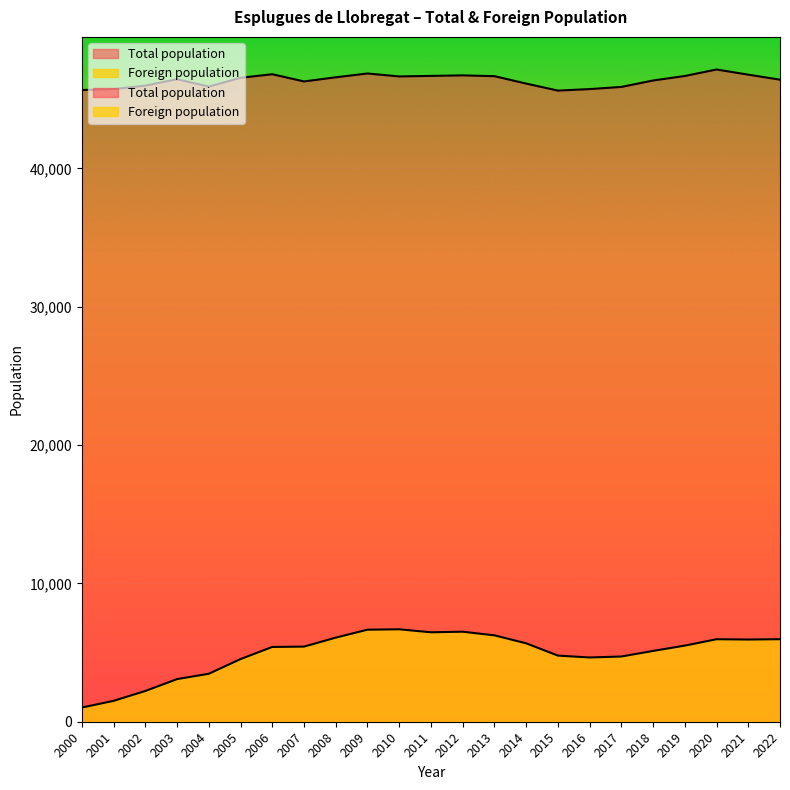

What is the difference between the highest and lowest values at 2004?

42447